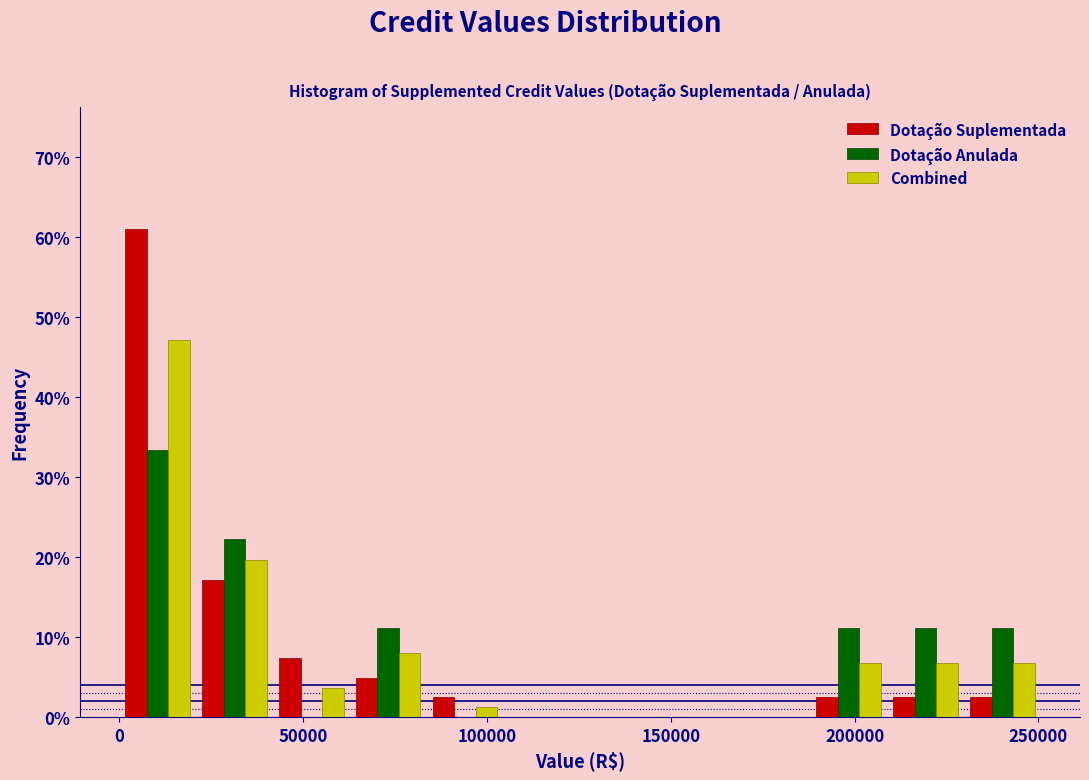

What is the height of the Combined bar covering 210000 to 230000 on the x-axis? Neither the bar edges nor the heights are printed on the chart, so give them approximately, as read against the axes.

7